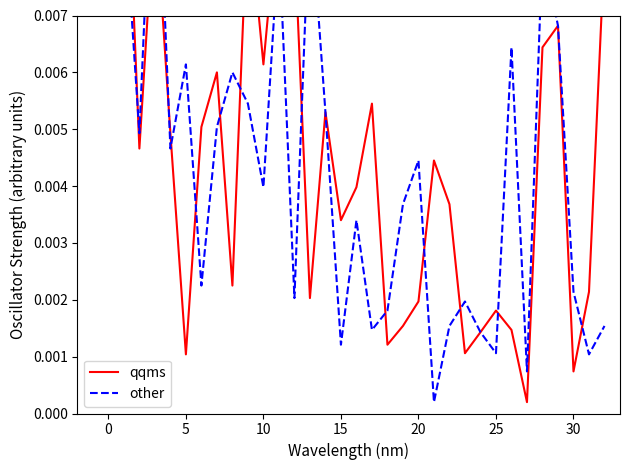

How many lines are shown in the chart?

2